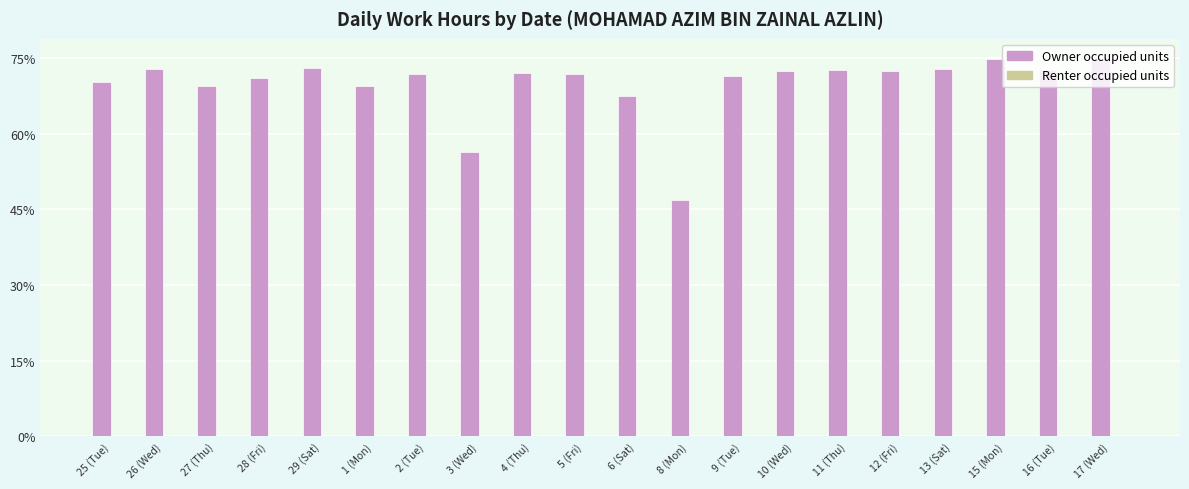

What is the change in value from 25 (Tue) to 16 (Tue)?

+2.4